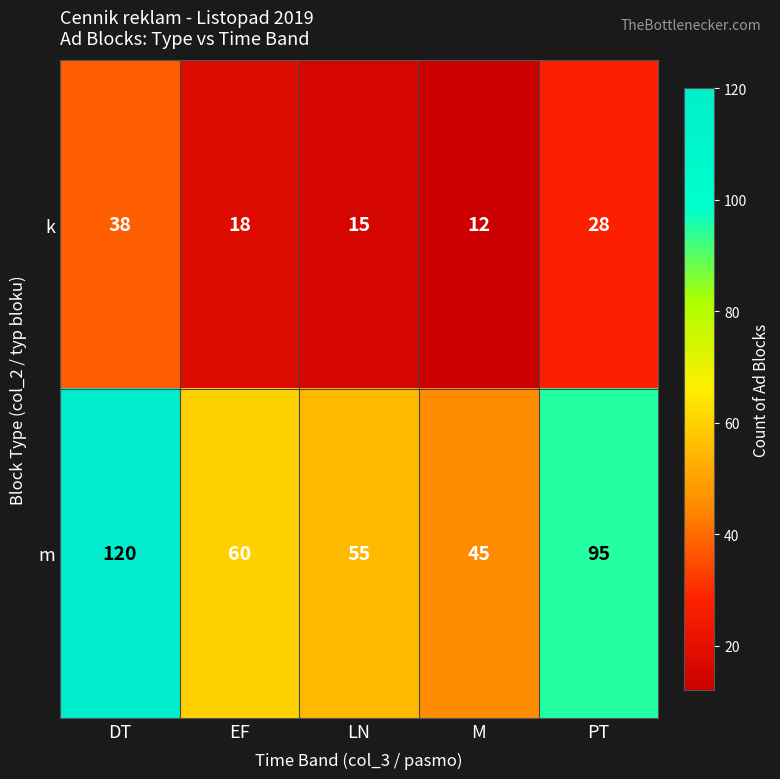

The k series shows 18 at EF. True or false?

True